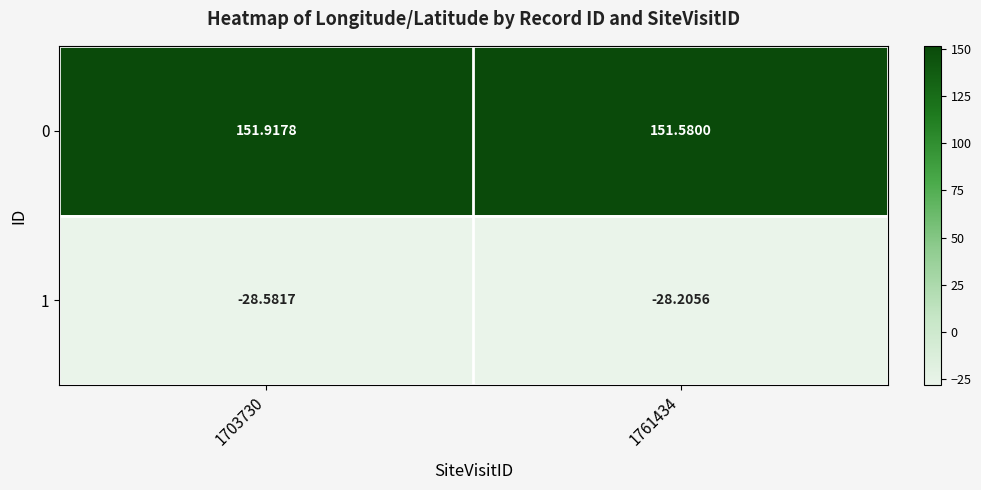

Is the value of 1 at 1761434 greater than the value of 0 at 1703730?

No